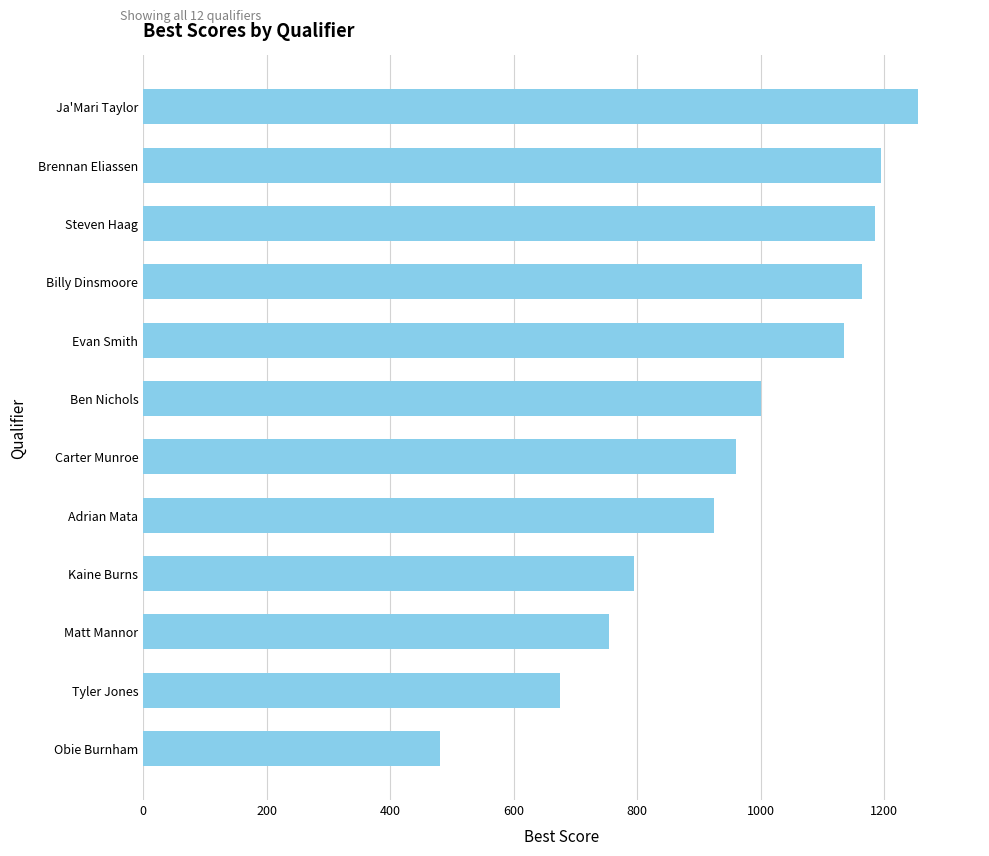

How many bars are there in total?

12